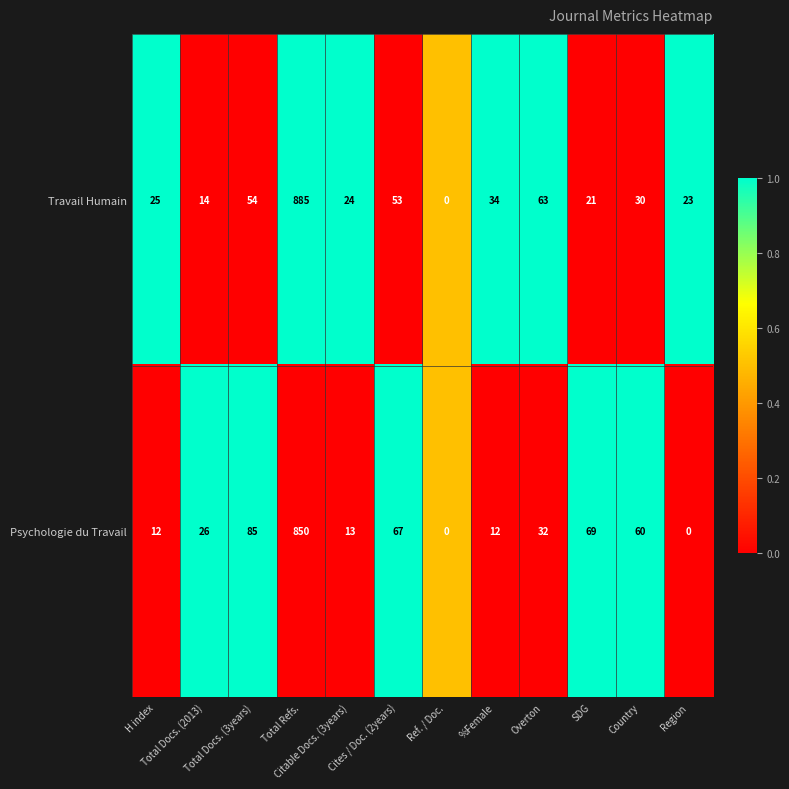

At how many categories does at least one series exceed 45?

6